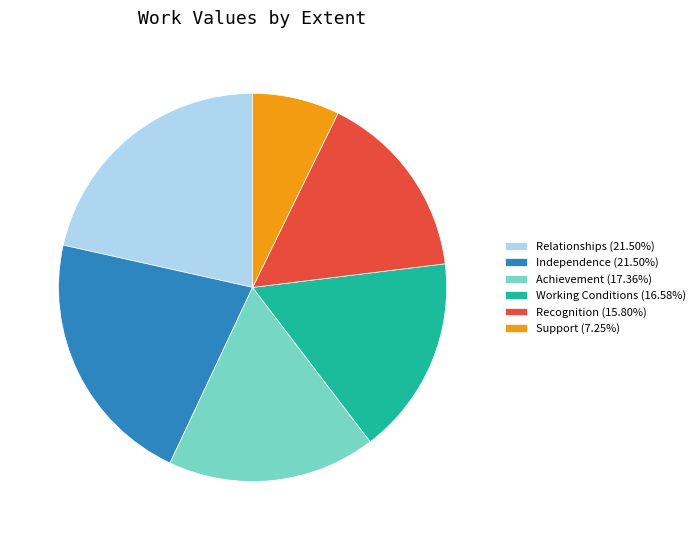

Is Independence the majority of the pie?

No